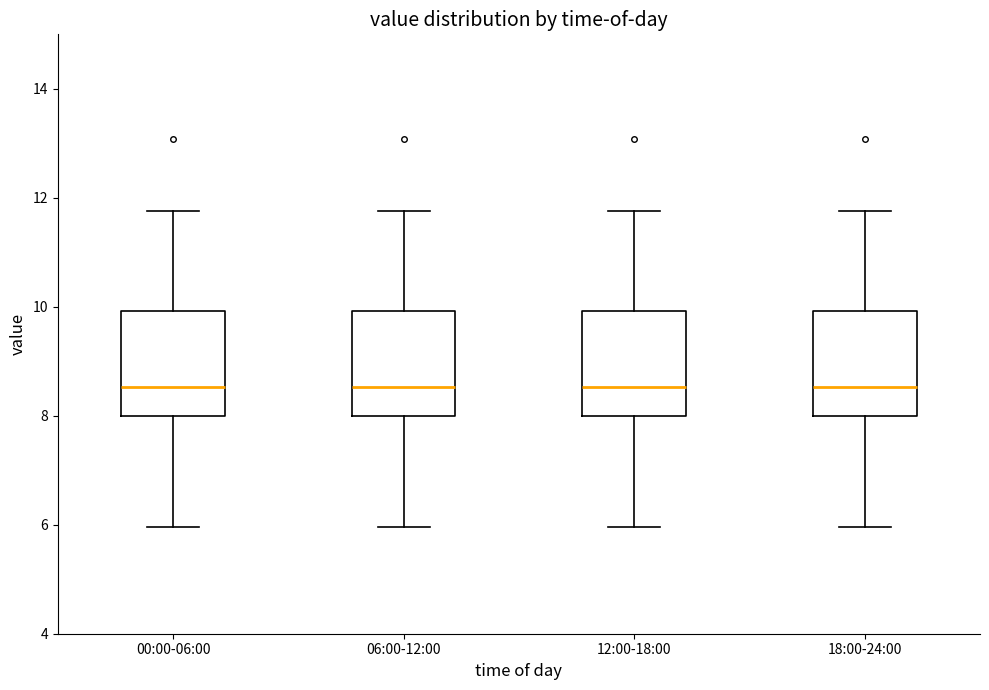

Reading left to right, transcribe this box plot: for each box, give where its median line is, the range the box spans, and where its two whiskers end, as read against the y-axis. The values are not printed on the chart, so give them approximately, as read against the axis.

00:00-06:00: median 8.6, box 8.0 to 10.0, whiskers 6.0 to 11.8
06:00-12:00: median 8.6, box 8.0 to 10.0, whiskers 6.0 to 11.8
12:00-18:00: median 8.6, box 8.0 to 10.0, whiskers 6.0 to 11.8
18:00-24:00: median 8.6, box 8.0 to 10.0, whiskers 6.0 to 11.8